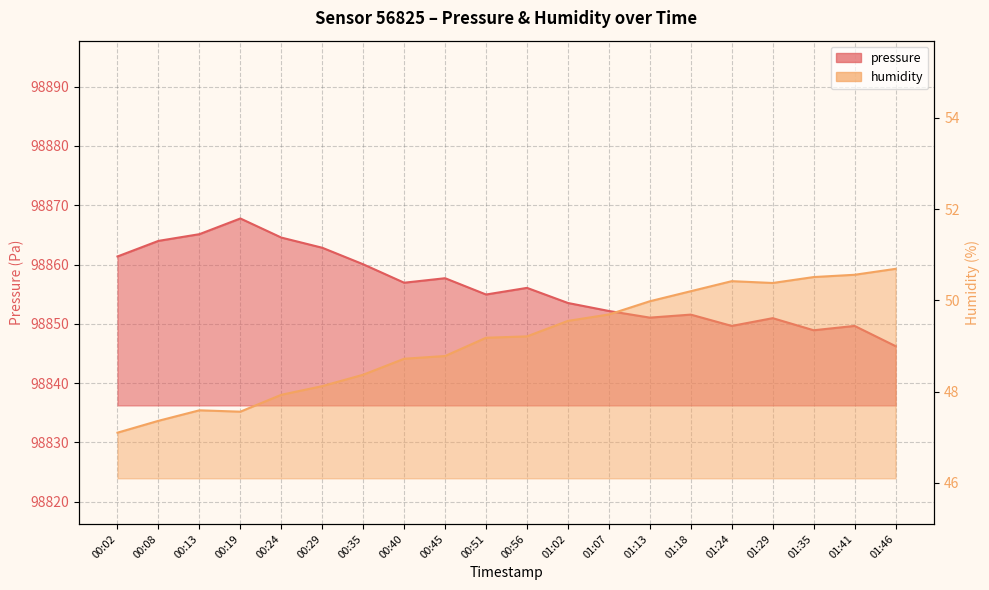

Reading left to right, list all the values displayed in this chart.

pressure: 98861.4	98864.0	98865.1	98867.8	98864.6	98862.8	98860.0	98856.9	98857.7	98854.9	98856.1	98853.5	98852.2	98851.0	98851.6	98849.6	98850.9	98848.9	98849.6	98846.2
humidity: 47.1	47.4	47.6	47.6	47.9	48.1	48.4	48.7	48.8	49.2	49.2	49.5	49.7	50.0	50.2	50.4	50.4	50.5	50.6	50.7